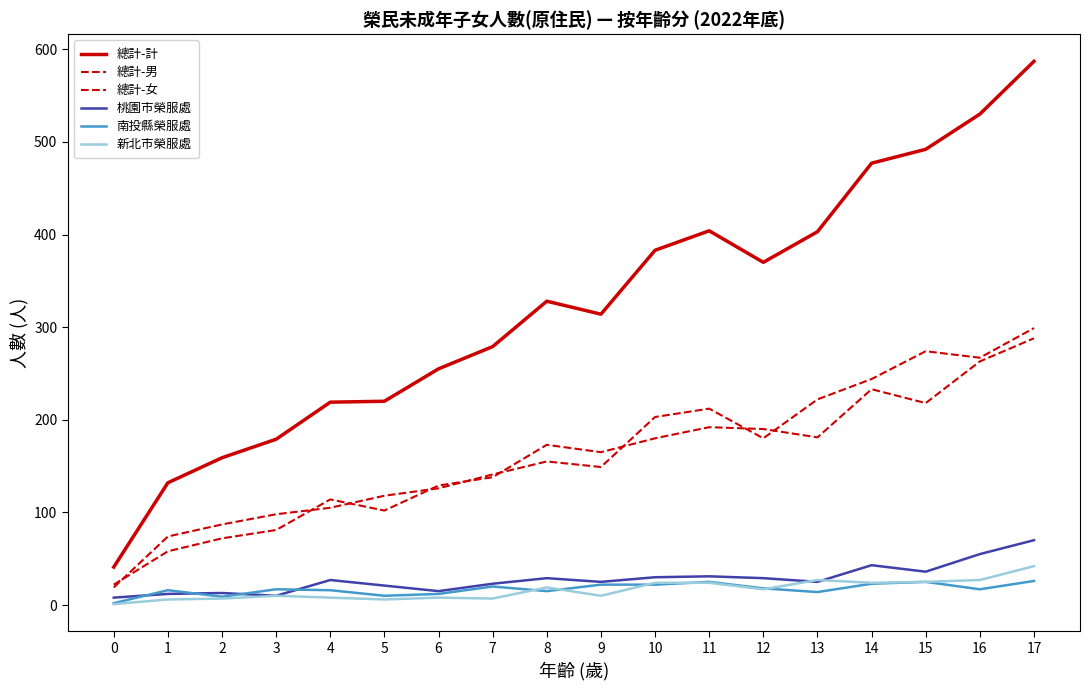

Does the chart display data point markers on the line(s)?

No